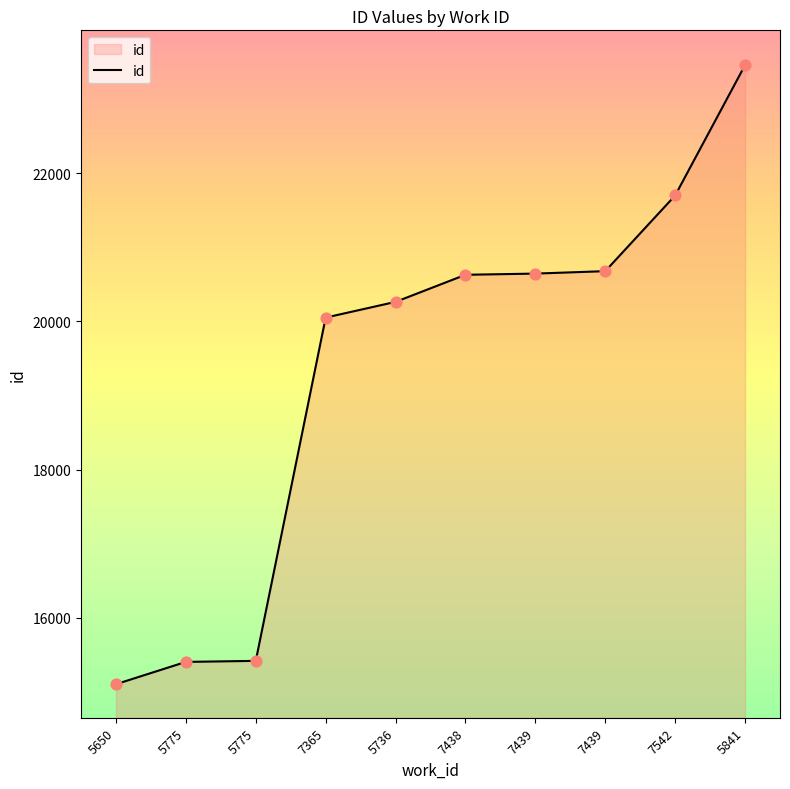

What is the ratio of the value at 7439 to the value at 7439?

1.0